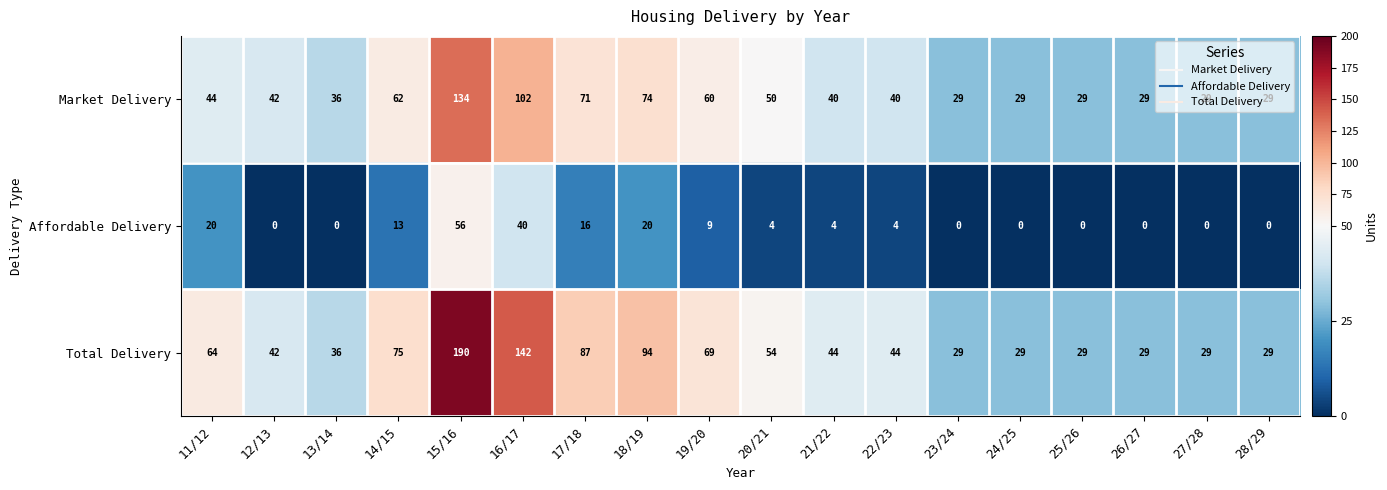

What is the total value across all series at 13/14?

72